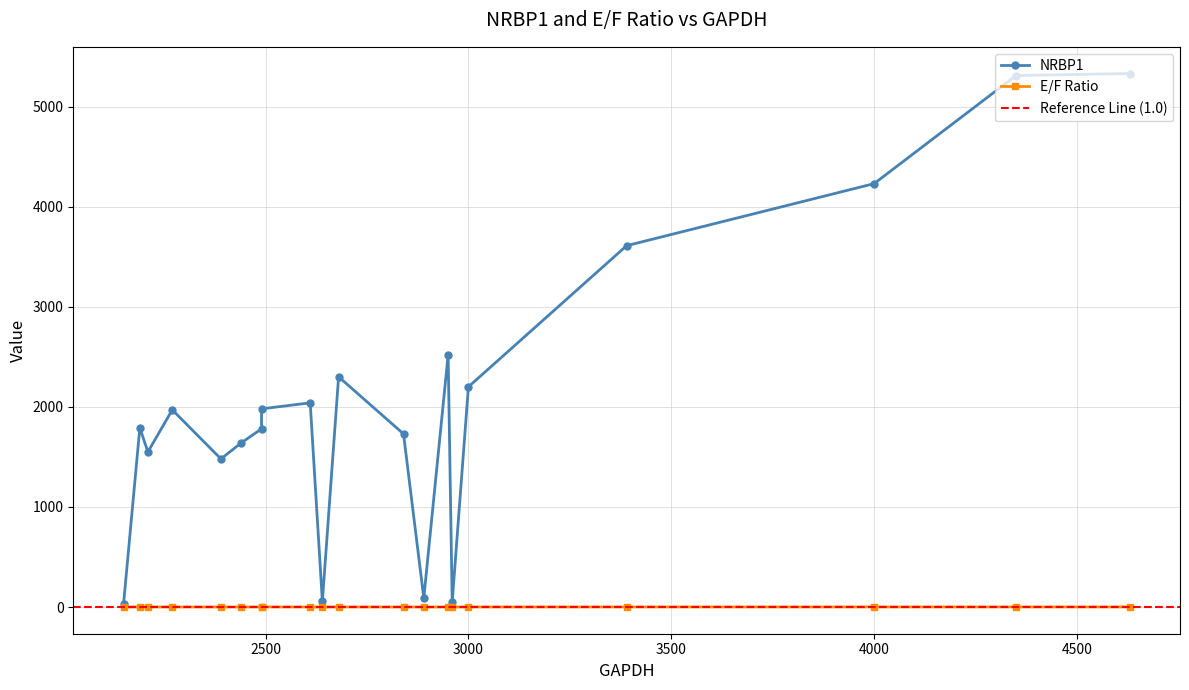

Reading left to right, transcribe all the data shown in this chart.

NRBP1: 2300.0	1790.0	1980.0	1780.0	1550.0	1640.0	2040.0	1480.0	2200.0	1730.0	33.7	49.2	56.5	89.0	1970.0	2520.0	5310.0	5330.0	3610.0	4230.0
GAPDH: 2680.0	2190.0	2490.0	2490.0	2210.0	2440.0	2610.0	2390.0	3000.0	2840.0	2150.0	2960.0	2640.0	2890.0	2270.0	2950.0	4350.0	4630.0	3390.0	4000.0
E/F: 0.9	0.8	0.8	0.7	0.7	0.7	0.8	0.6	0.7	0.6	0.0	0.0	0.0	0.0	0.9	0.9	1.2	1.2	1.1	1.1